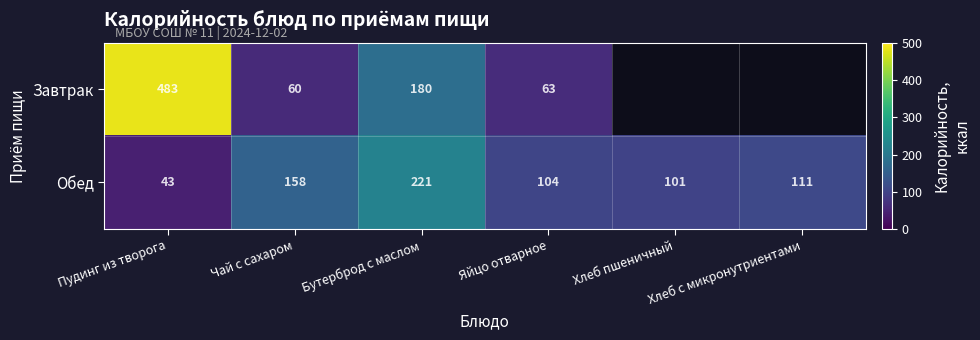

Rank the series at Яйцо отварное from lowest to highest value.

Завтрак, Обед